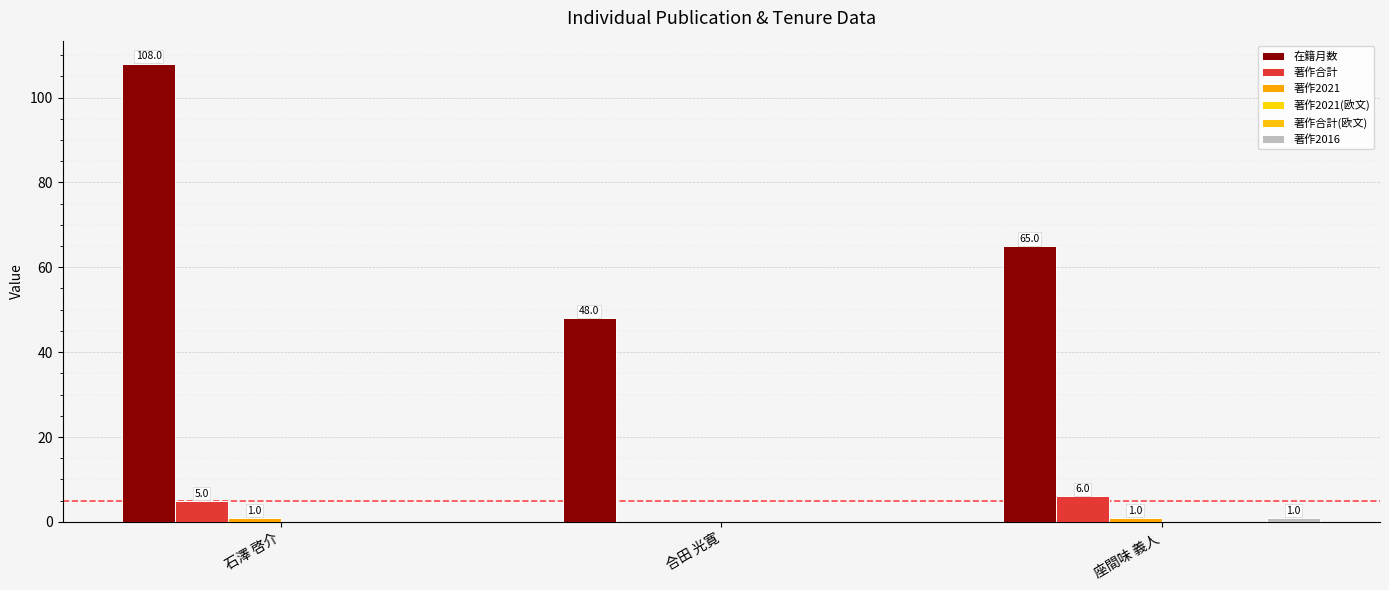

Between 合田 光寛 and 座間味 義人, which is larger?

座間味 義人